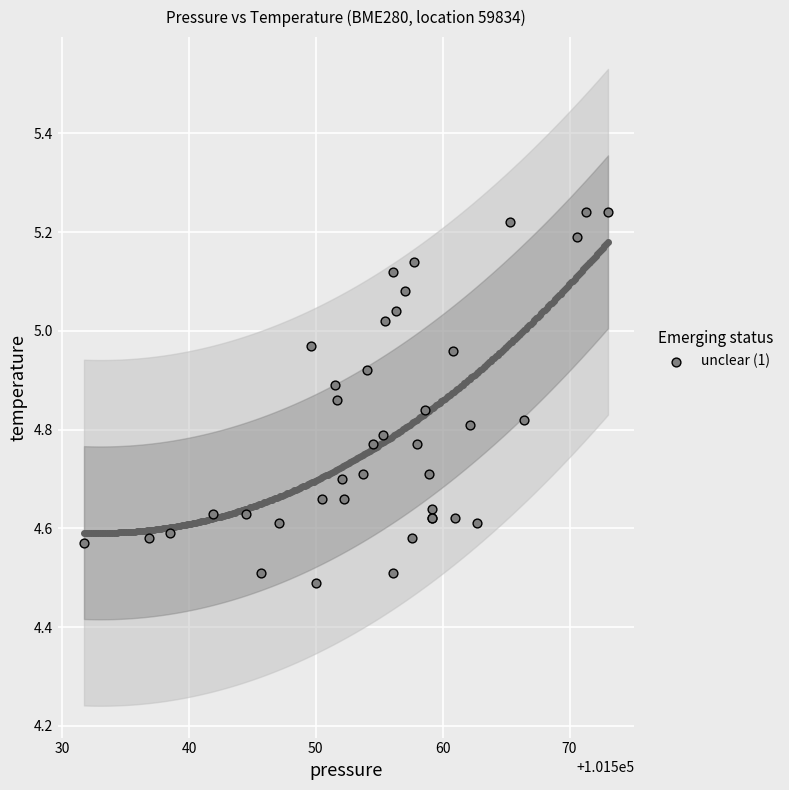

What Y value in the scatter plot is closest to 4?

4.5